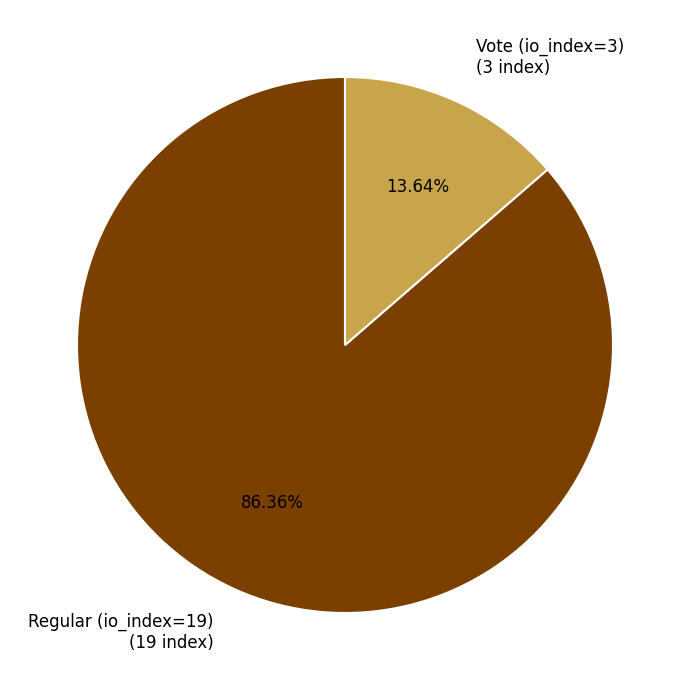

Approximately how many times larger is the value at Regular (io_index=19) (19 index) compared to Vote (io_index=3) (3 index)?

6.3